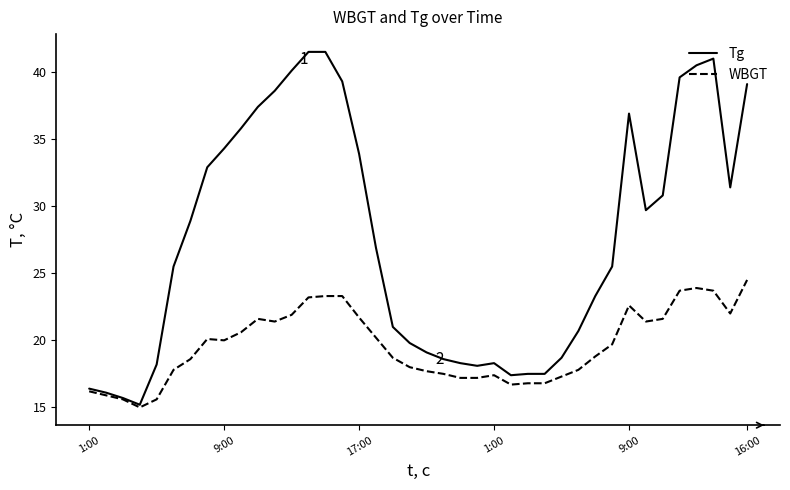

Which series has the largest total across all categories?

Tg